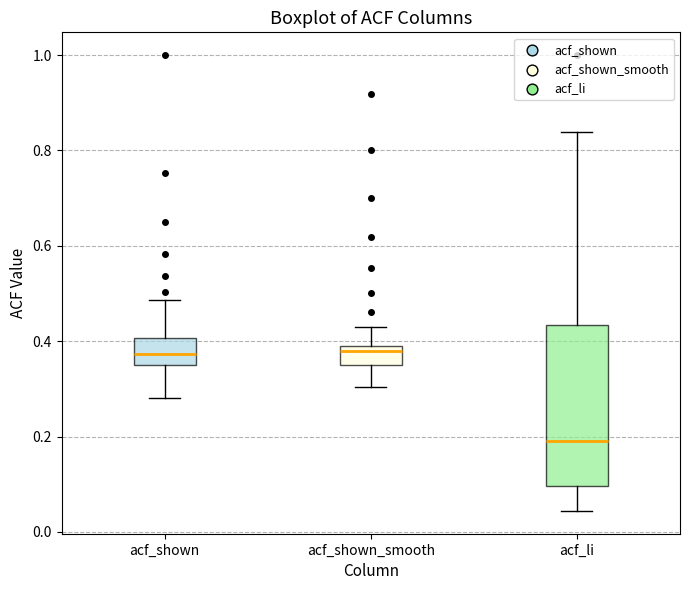

Reading left to right, transcribe this box plot: for each box, give where its median line is, the range the box spans, and where its two whiskers end, as read against the y-axis. The values are not printed on the chart, so give them approximately, as read against the axis.

acf_shown: median 0.38, box 0.36 to 0.40, whiskers 0.28 to 0.48
acf_shown_smooth: median 0.38 (just below the box's upper edge), box 0.36 to 0.38, whiskers 0.30 to 0.44
acf_li: median 0.20, box 0.10 to 0.44, whiskers 0.04 to 0.84